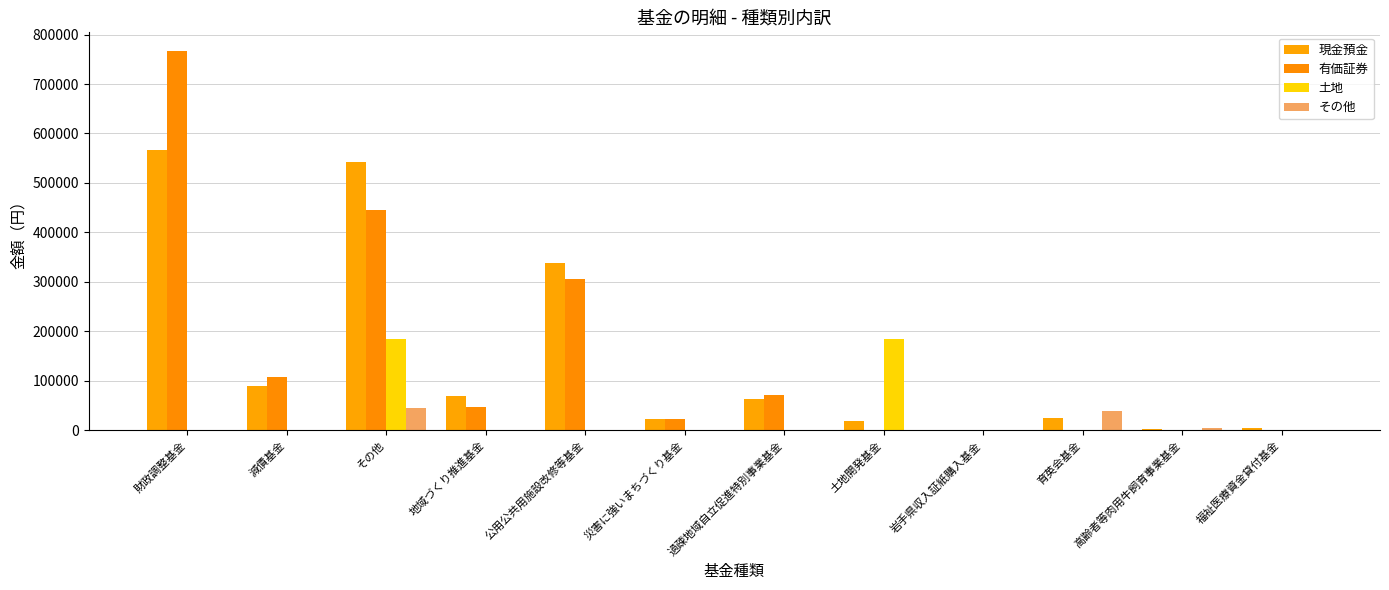

What is the value of the 現金預金 bar at the 7th from the left?

63541